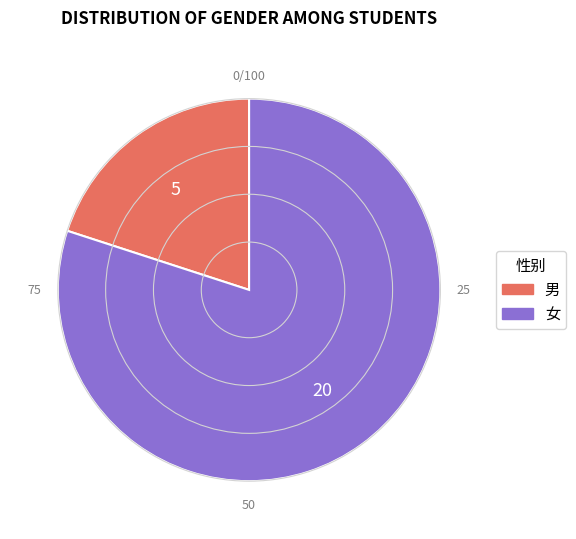

True or false: 女 accounts for 99% of the total.

False